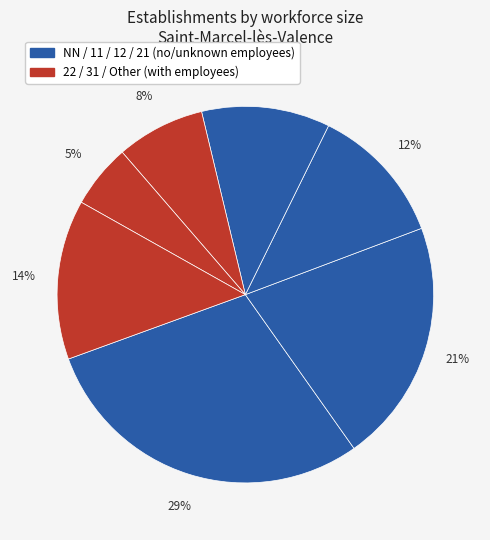

Count the number of slices in the pie.

7